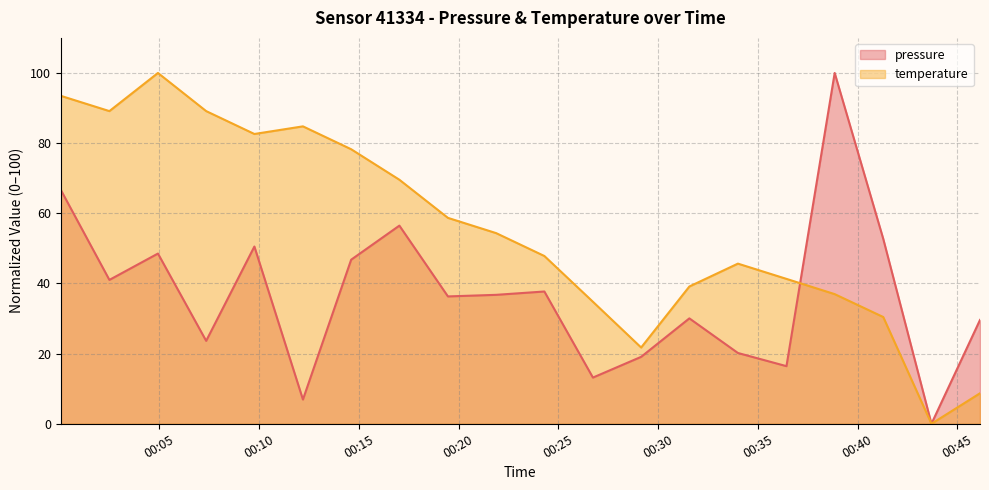

Between 2023-04-08T00:02:30 and 2023-04-08T00:09:46, which series saw the biggest shift?

pressure